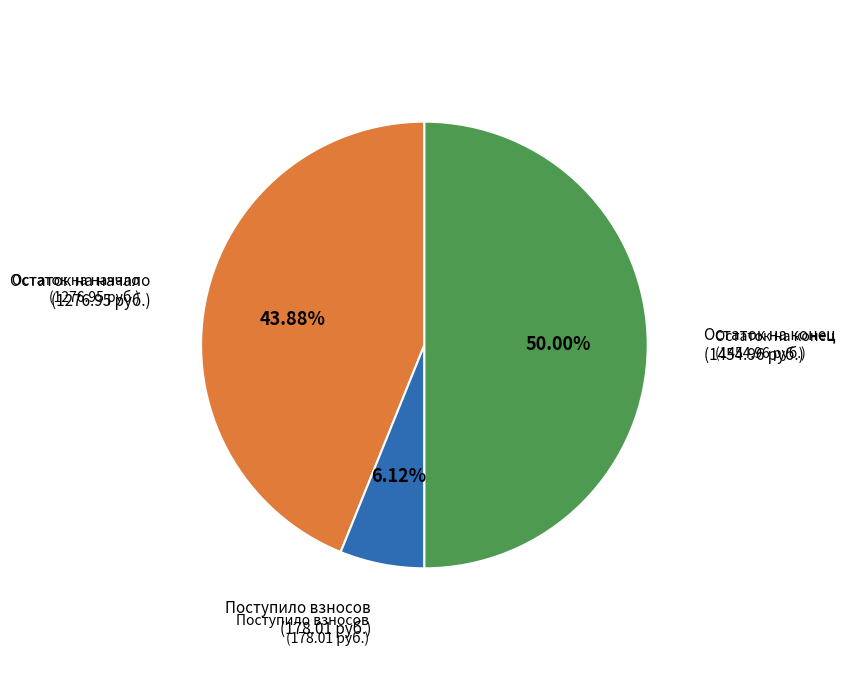

How many segments does this pie chart have?

3